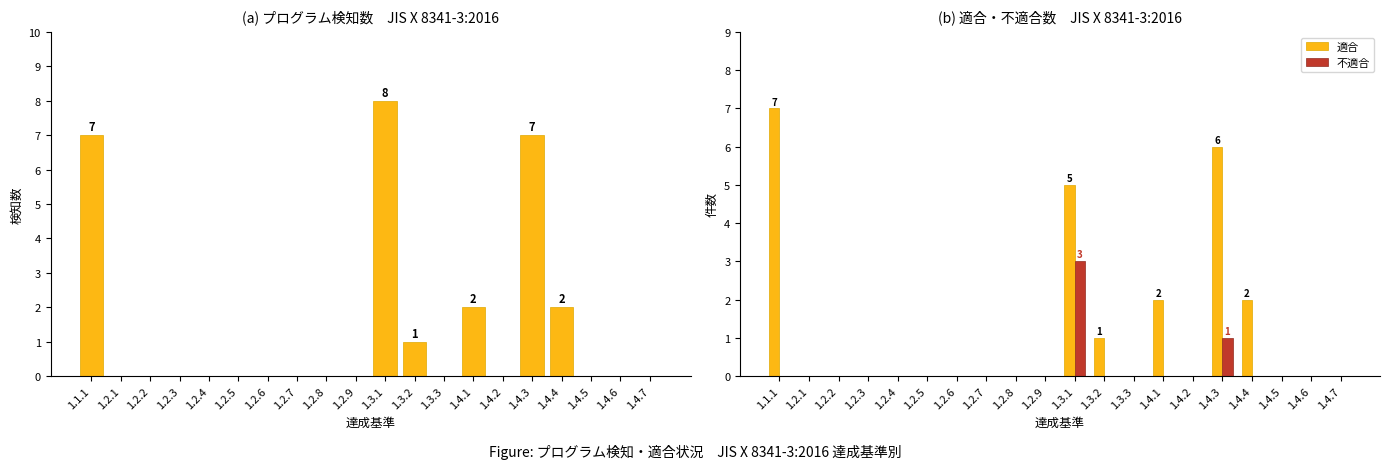

At how many categories does at least one series exceed 2?

3